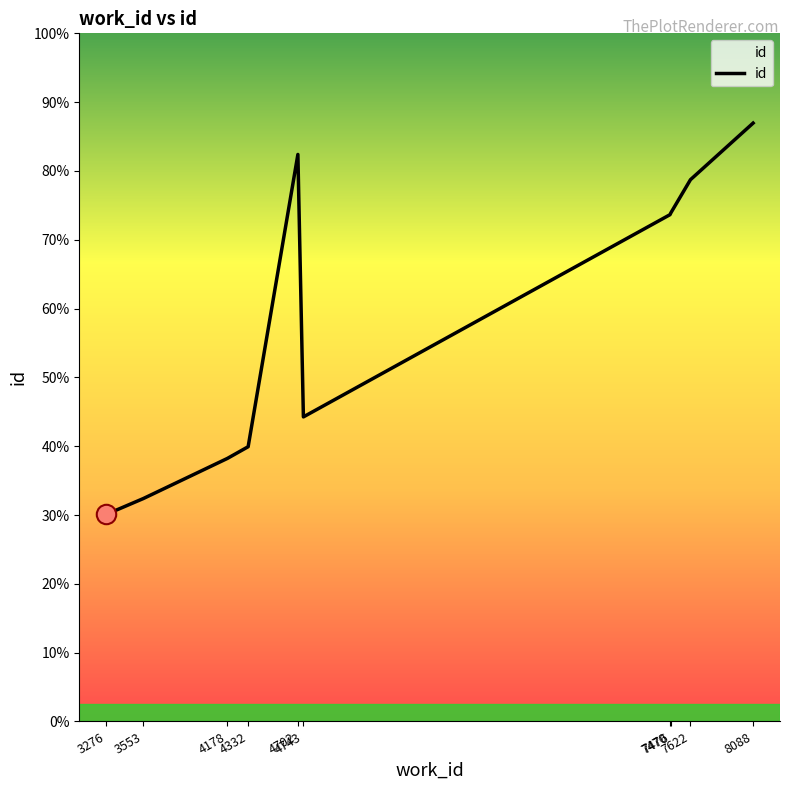

Reading left to right, what are all the values shown in this chart?

3276=8537	3553=9194	4178=10848	4332=11329	4702=23381	4743=12559	7470=20899	7476=20971	7622=22341	8088=24675